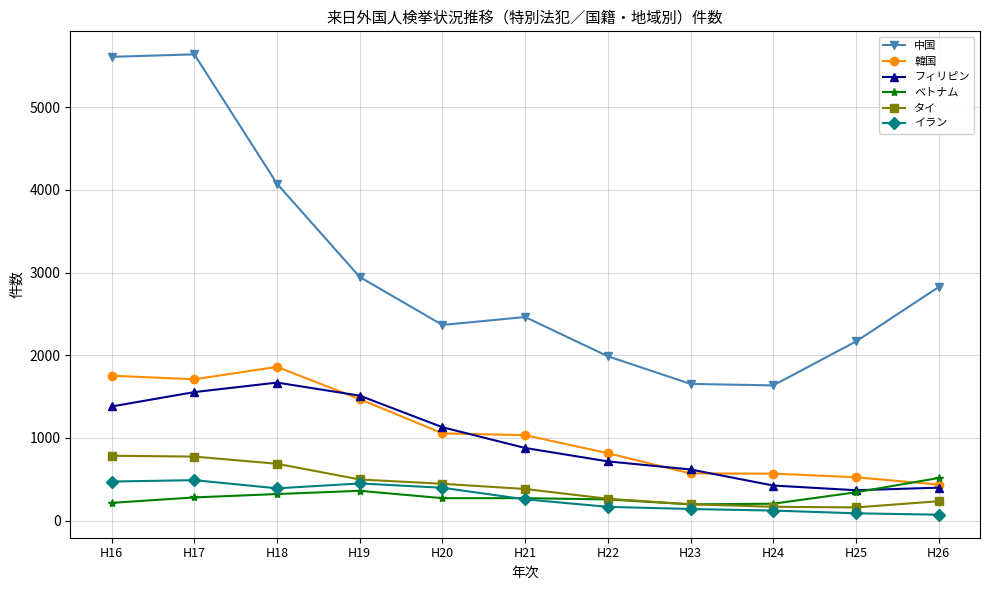

At H16, list the series in order from smallest to largest.

ベトナム, イラン, タイ, フィリピン, 韓国, 中国